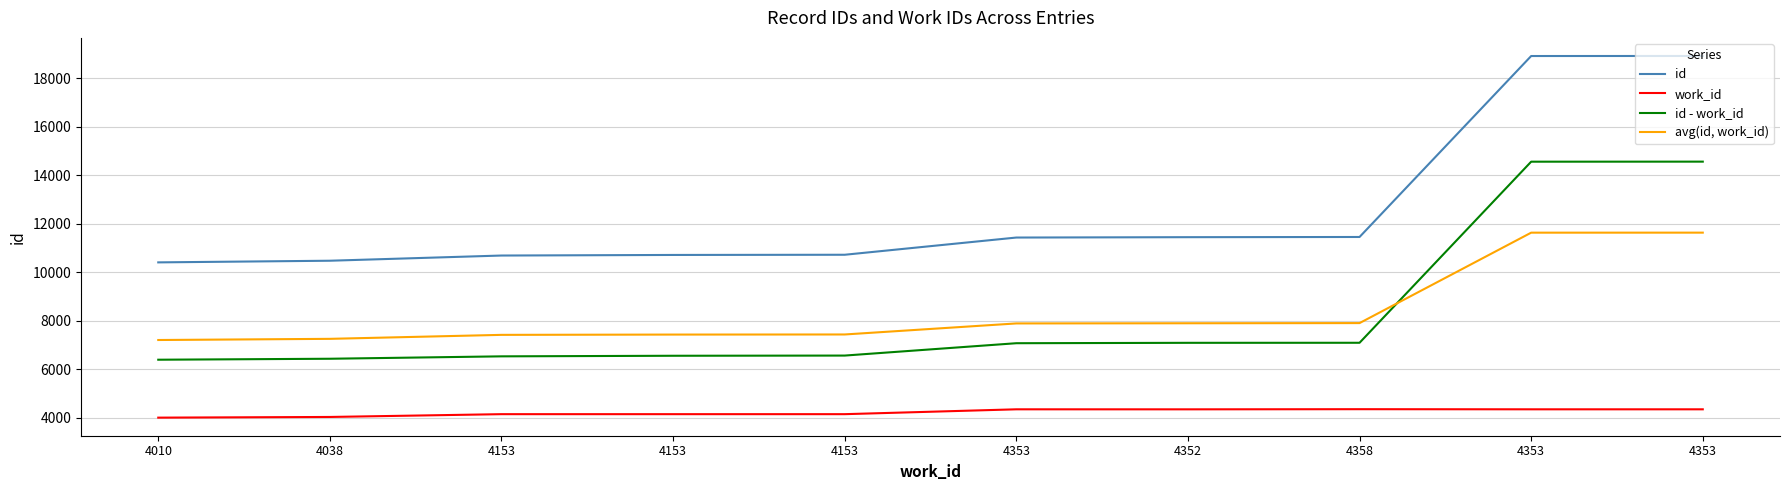

How many lines are shown in the chart?

4